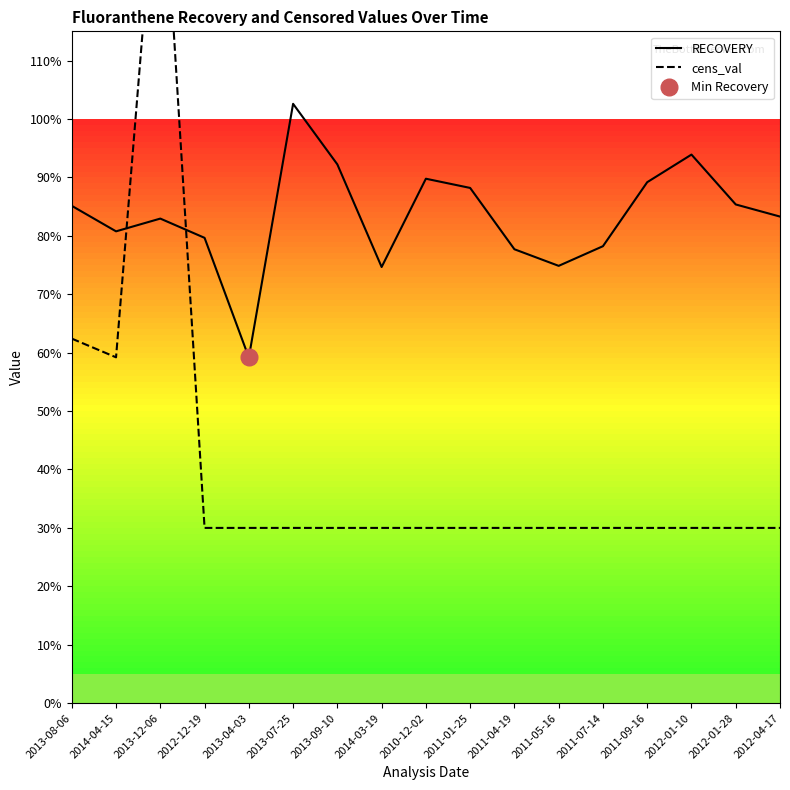

What is the label of the 2nd point from the right?

2012-01-28